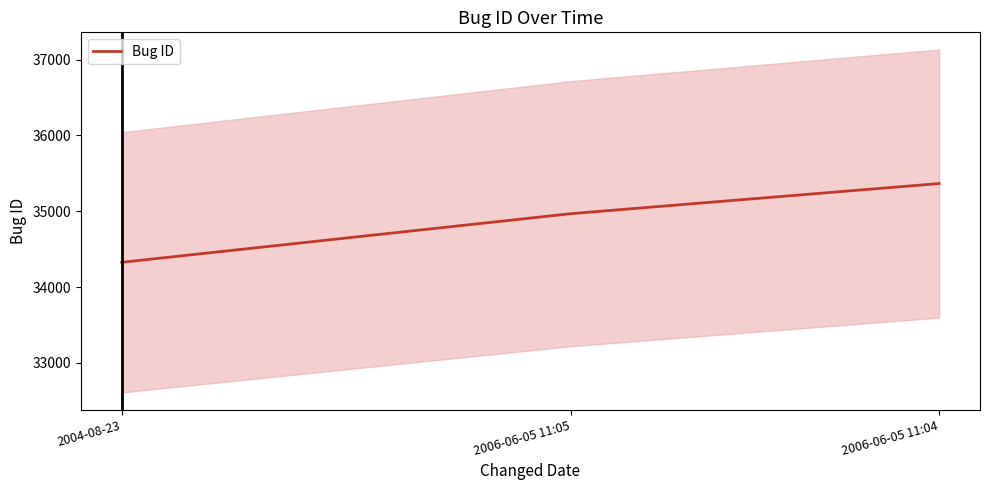

Count the number of values greater than 34968.

1